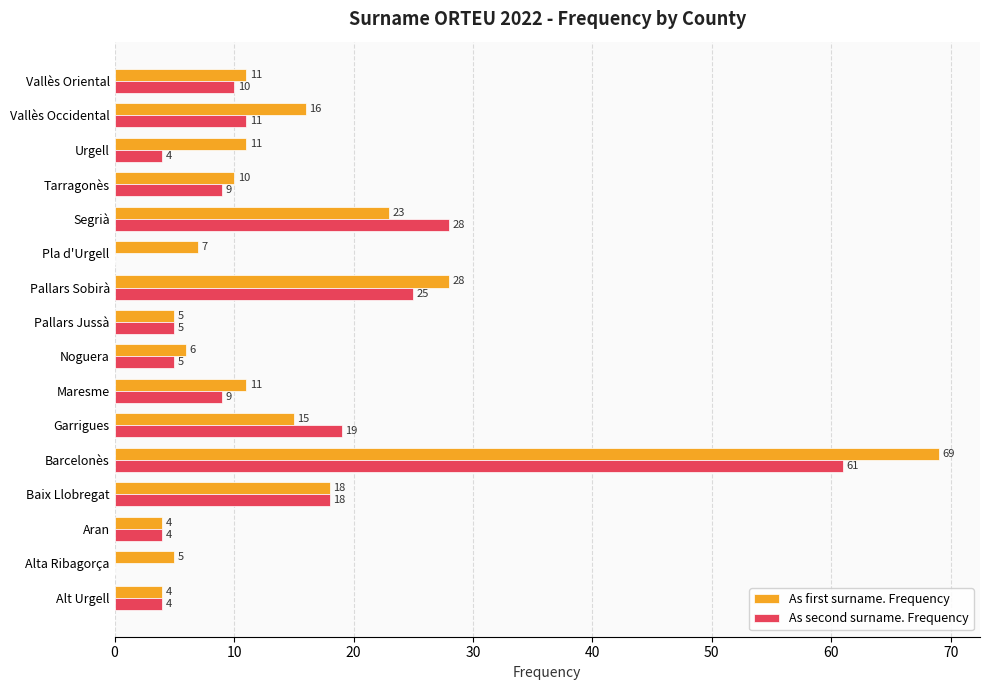

Which series has the largest total across all categories?

As first surname. Frequency